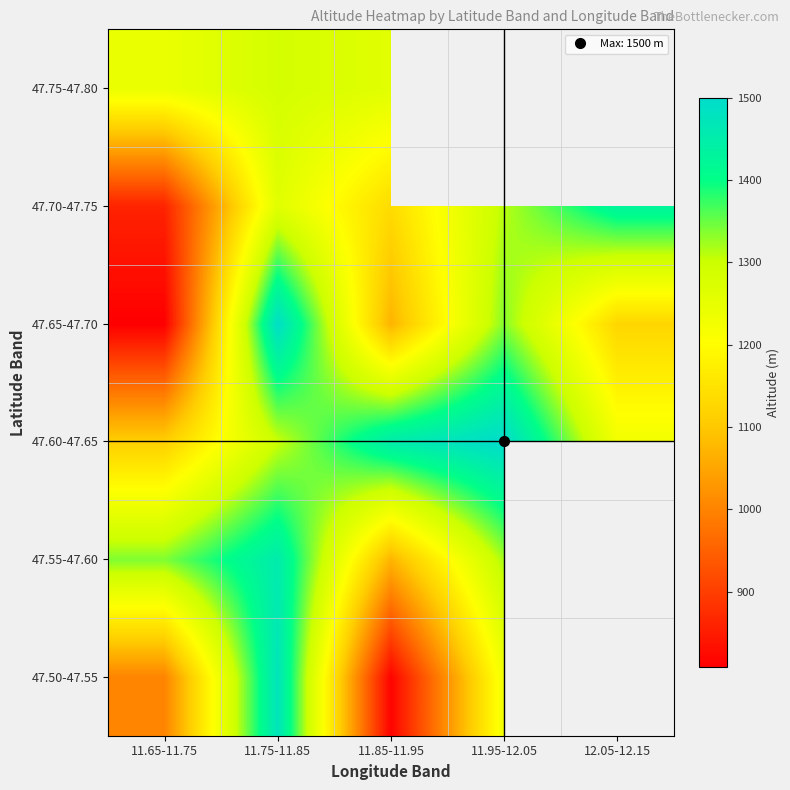

Rank the series by their average value, from lowest to highest.

47.65-47.70, 47.50-47.55, 47.55-47.60, 47.70-47.75, 47.60-47.65, 47.75-47.80